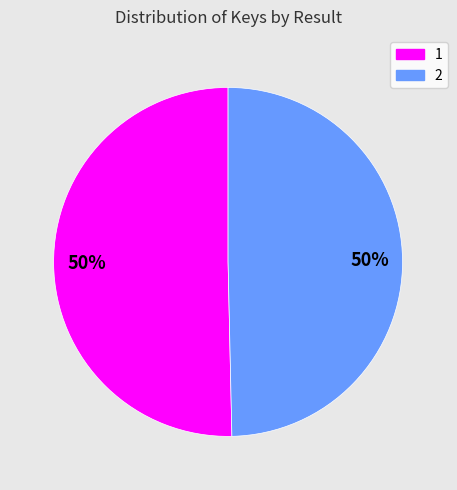

To the nearest percent, what percentage of the pie is 1?

50%